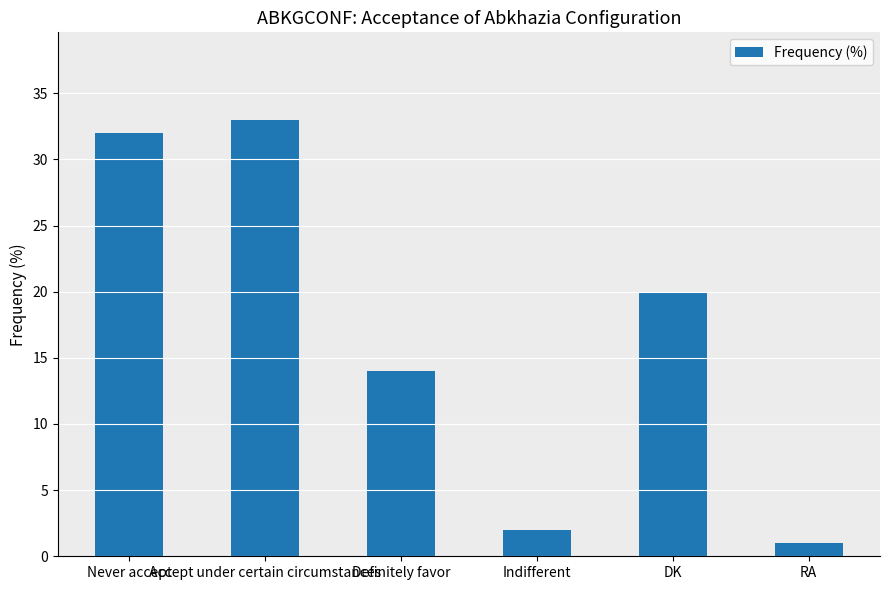

The value at Definitely favor is 14. True or false?

True